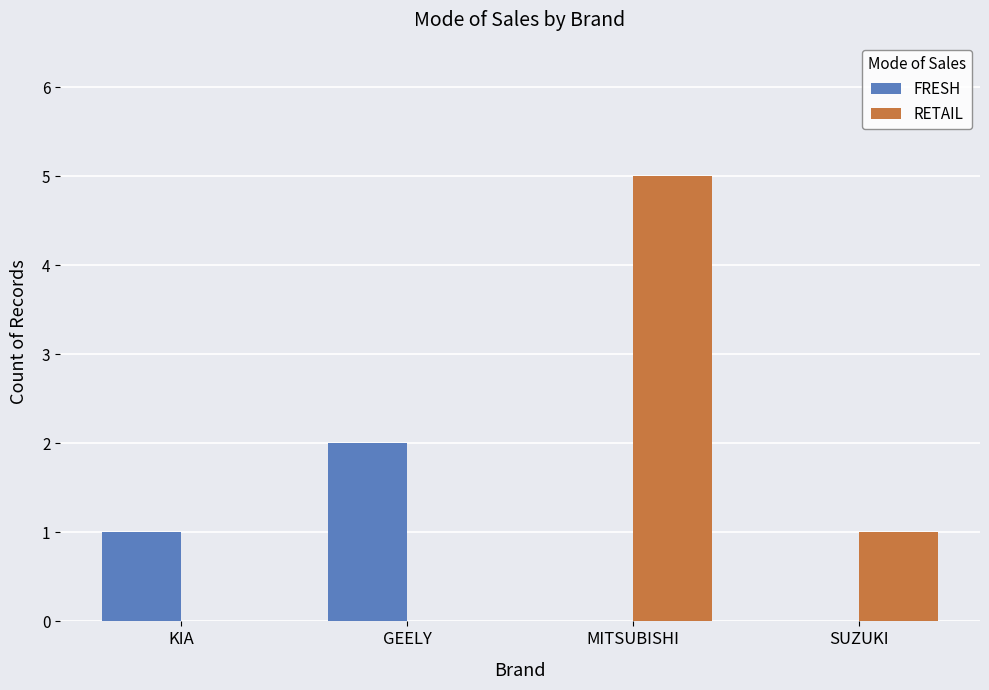

Is the value of FRESH at GEELY greater than the value of RETAIL at GEELY?

Yes